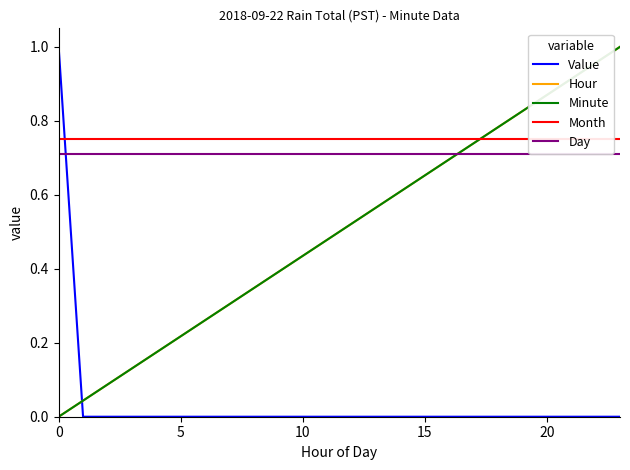

Reading right to left, transcribe all the data shown in this chart.

Value: 0.0	0.0	0.0	0.0	0.0	0.0	0.0	0.0	0.0	0.0	0.0	0.0	0.0	0.0	0.0	0.0	0.0	0.0	0.0	0.0	0.0	0.0	0.0	1.0
Hour: 1.0	1.0	0.9	0.9	0.8	0.8	0.7	0.7	0.7	0.6	0.6	0.5	0.5	0.4	0.4	0.3	0.3	0.3	0.2	0.2	0.1	0.1	0.0	0.0
Minute: 1.0	1.0	0.9	0.9	0.8	0.8	0.7	0.7	0.7	0.6	0.6	0.5	0.5	0.4	0.4	0.3	0.3	0.3	0.2	0.2	0.1	0.1	0.0	0.0
Month: 0.8	0.8	0.8	0.8	0.8	0.8	0.8	0.8	0.8	0.8	0.8	0.8	0.8	0.8	0.8	0.8	0.8	0.8	0.8	0.8	0.8	0.8	0.8	0.8
Day: 0.7	0.7	0.7	0.7	0.7	0.7	0.7	0.7	0.7	0.7	0.7	0.7	0.7	0.7	0.7	0.7	0.7	0.7	0.7	0.7	0.7	0.7	0.7	0.7